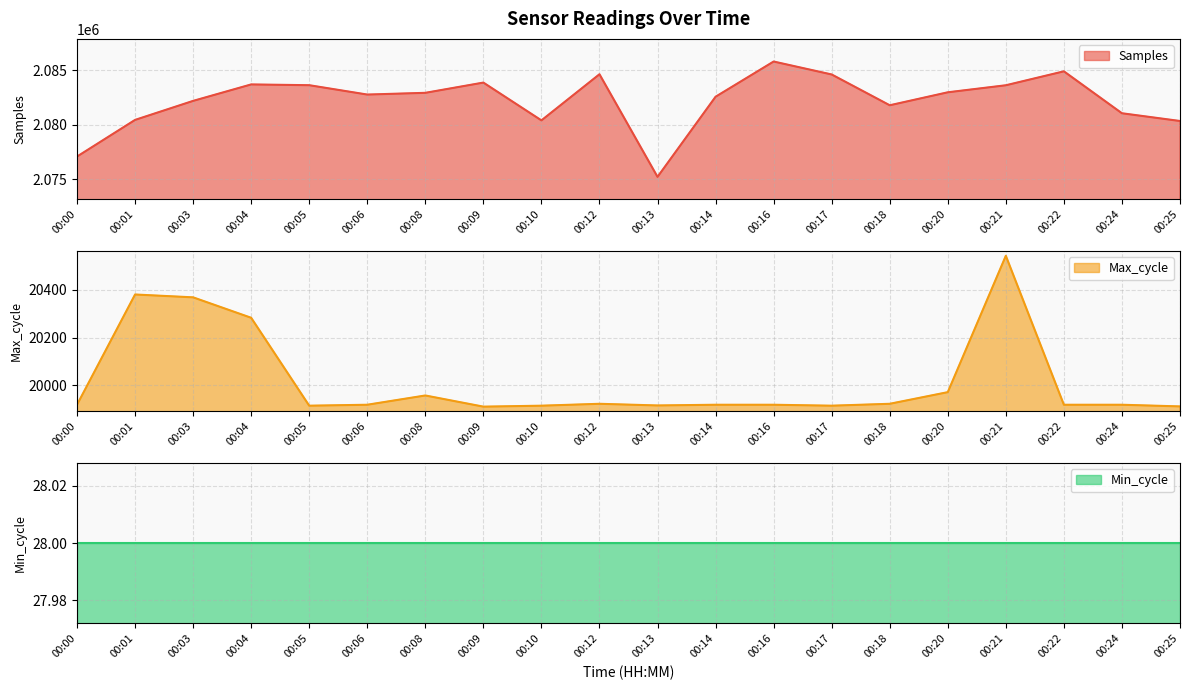

Where is the first local maximum for Max_cycle?

00:01